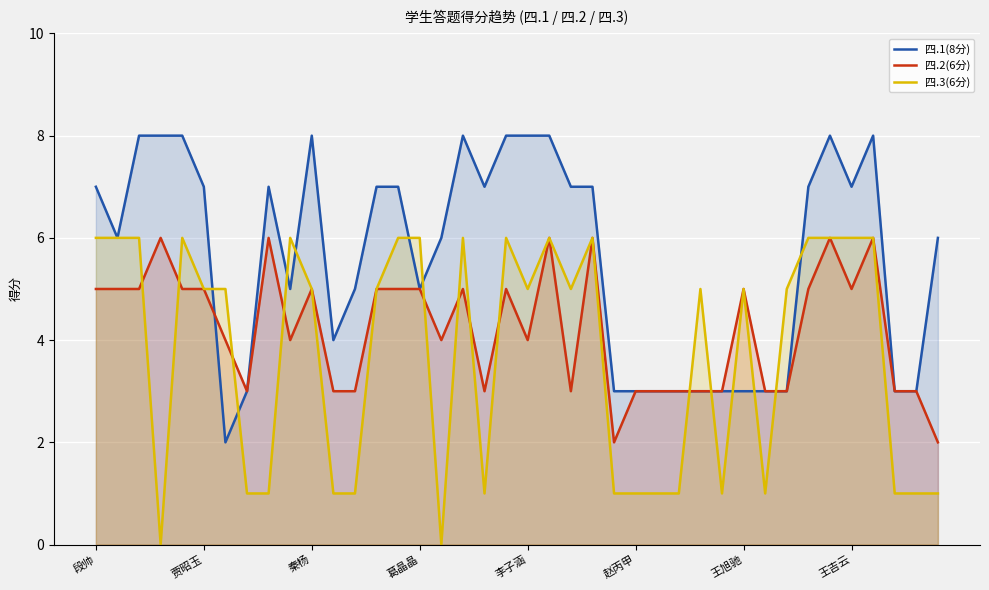

What is the value of the 四.3(6分) point at the 23rd from the left?

5